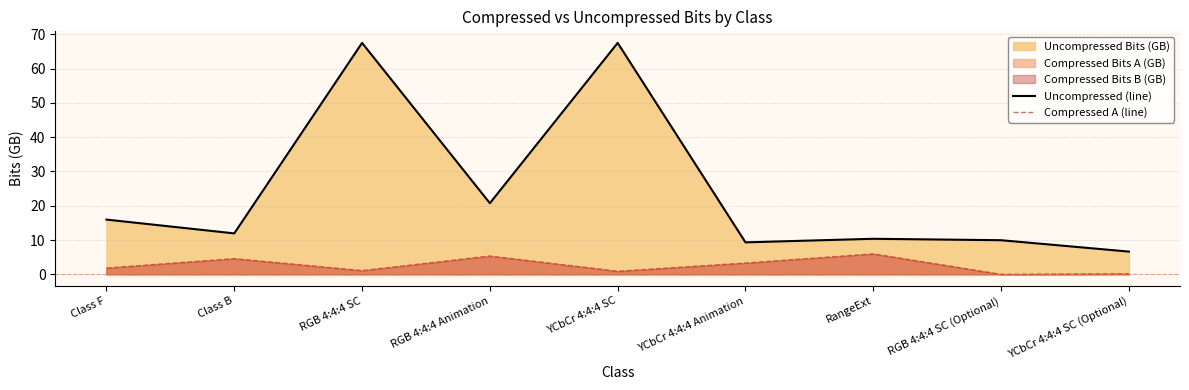

What is the value of the Uncompressed (line) point at the 7th from the left?

10.4